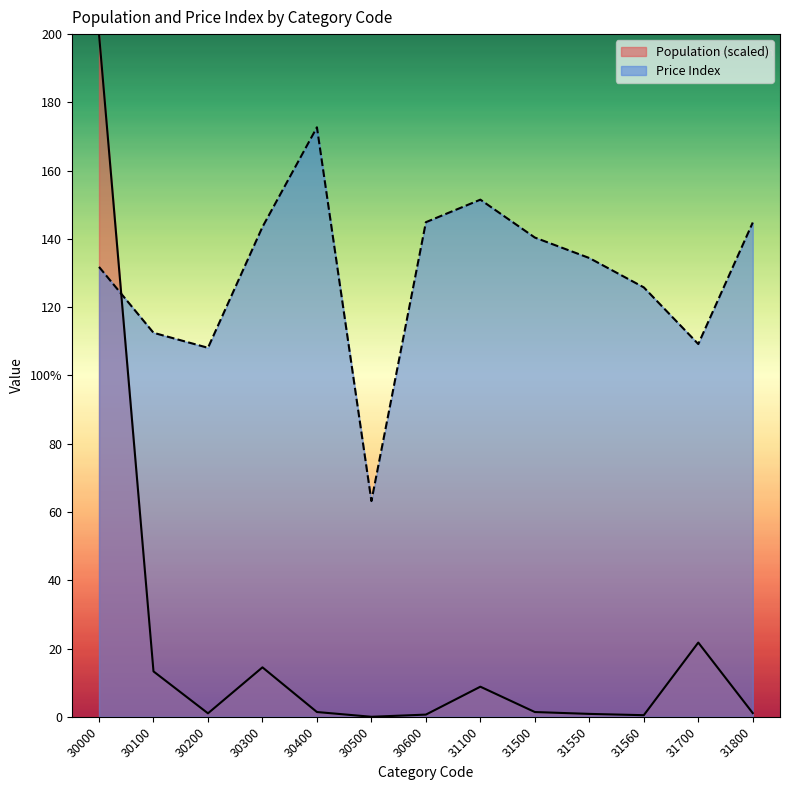

True or false: Population has a value of 0.0 at 30500.

True